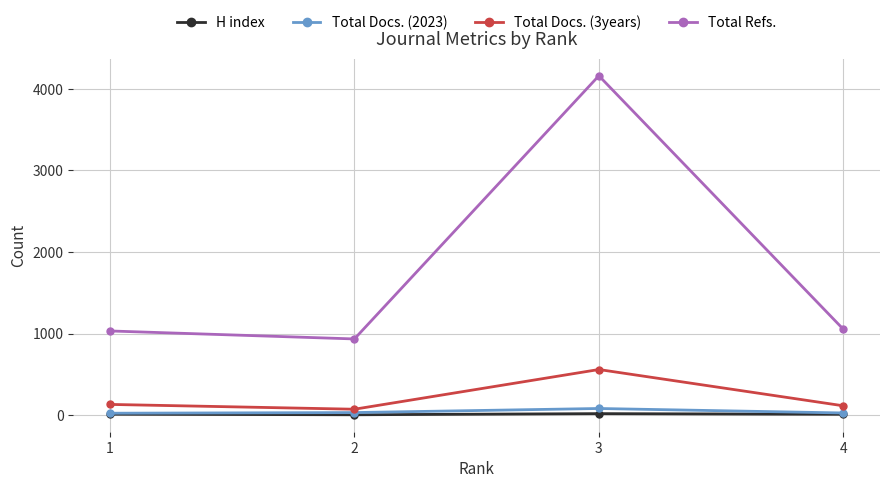

Which series has the widest spread of values?

Total Refs.